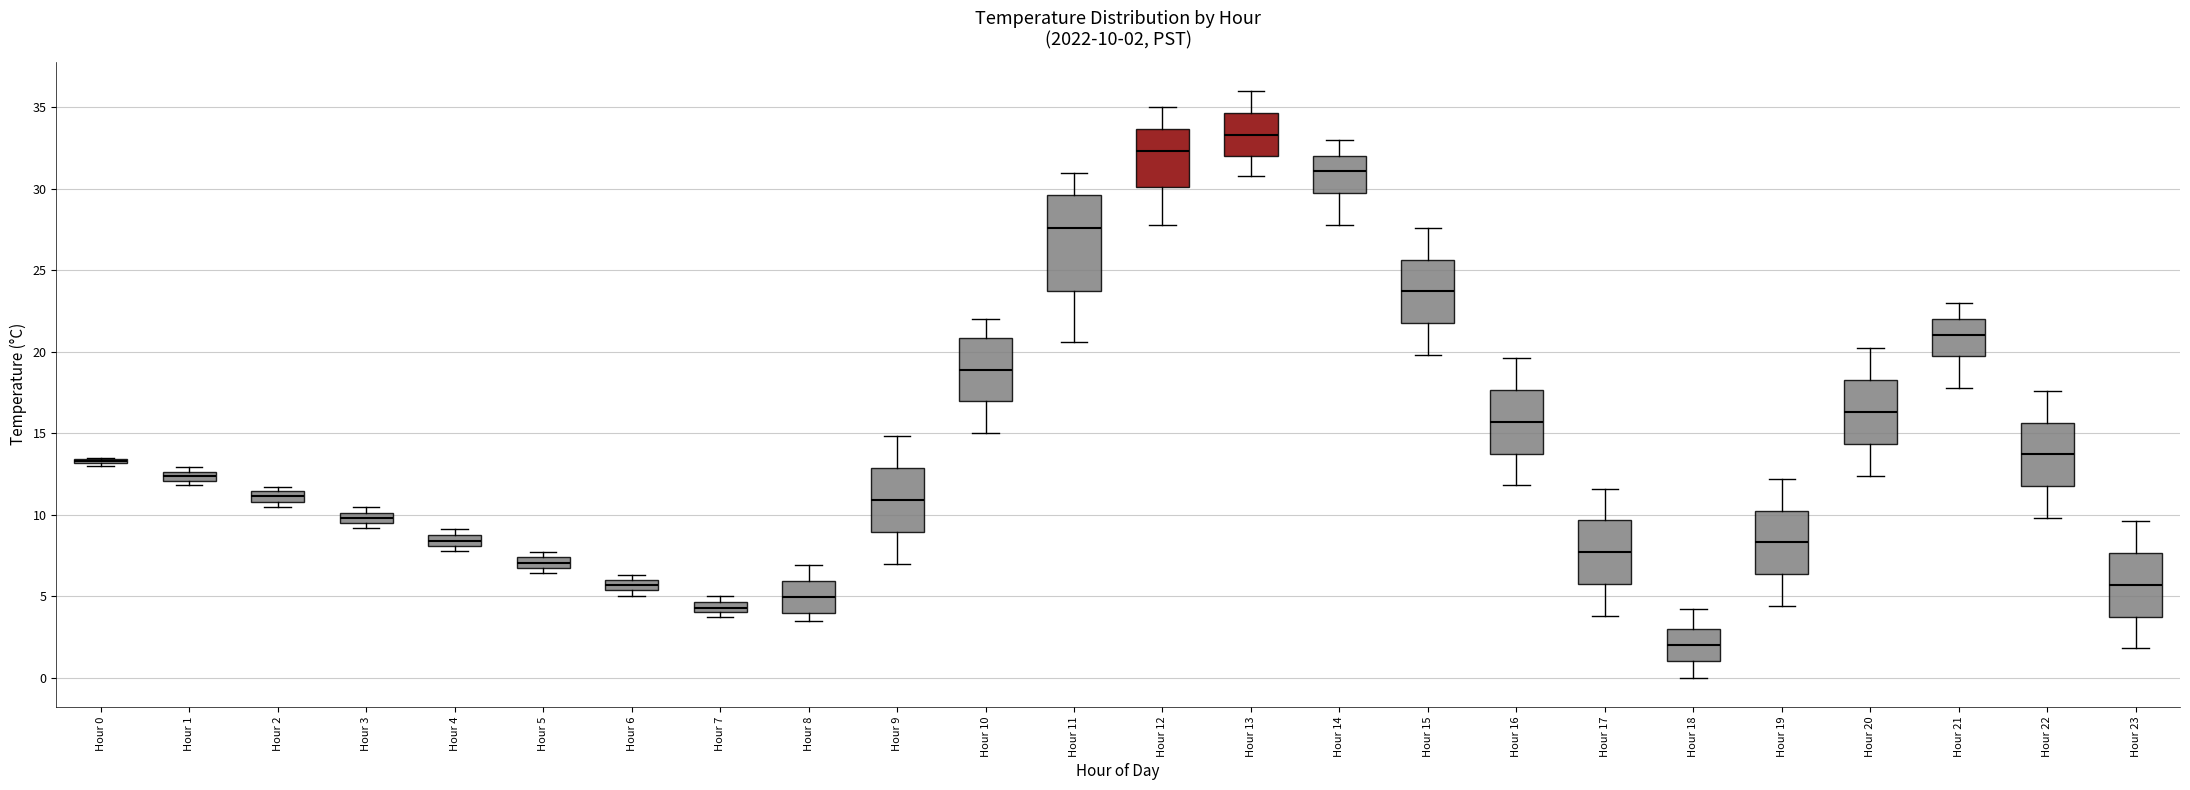

Comparing the boxes themselves (not the whiskers), which one is the tallest?

Hour 11